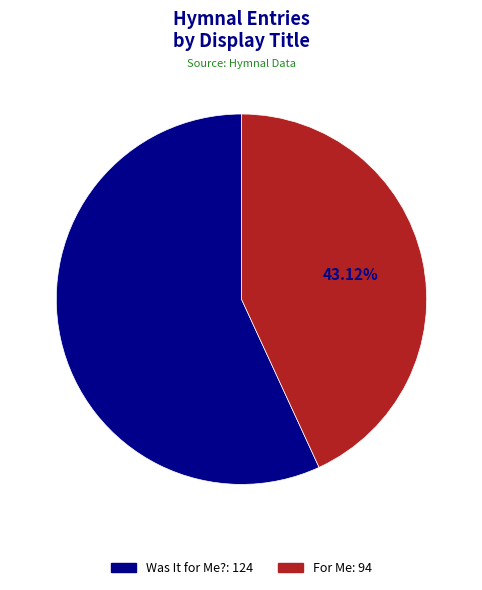

Combined, do Was It for Me? and For Me account for over 50%?

Yes